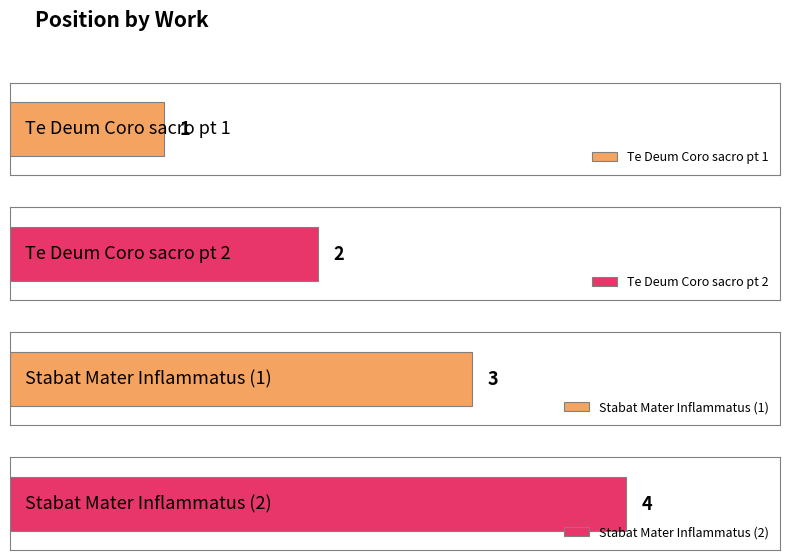

What is the difference between the values at Stabat Mater Inflammatus (2) and Te Deum Coro sacro pt 1?

3